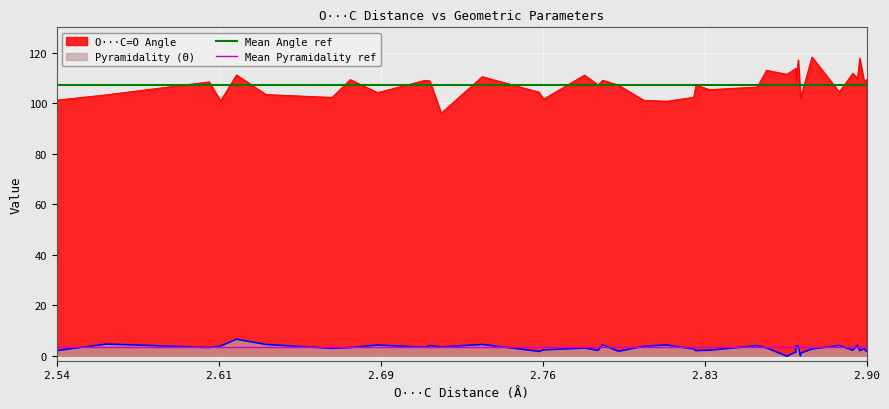

How many lines are shown in the chart?

2